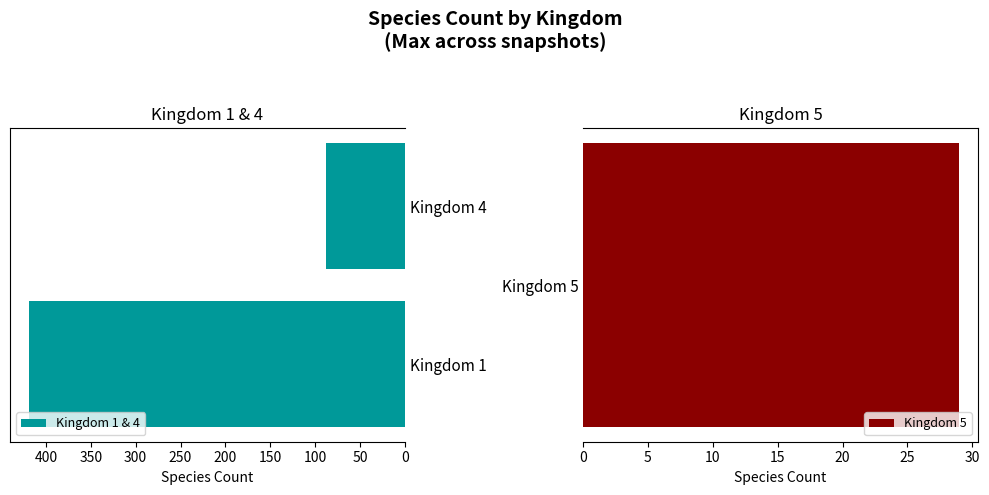

The value of Kingdom 1 & 4 at Kingdom 1 is 272. True or false?

False